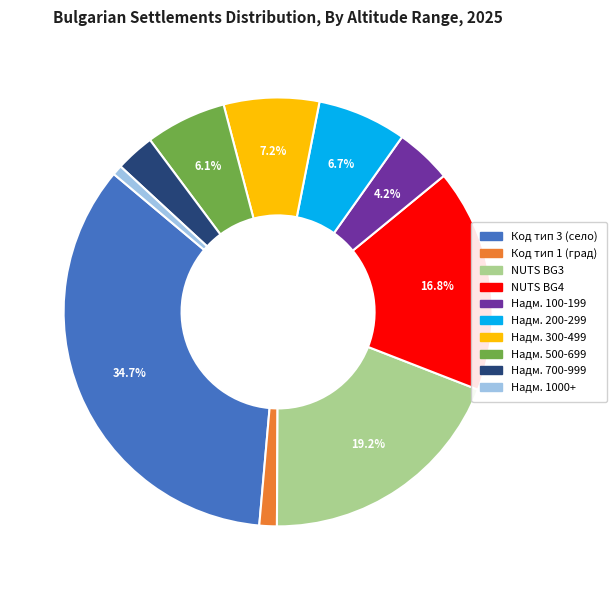

Is there a majority slice in this chart?

No